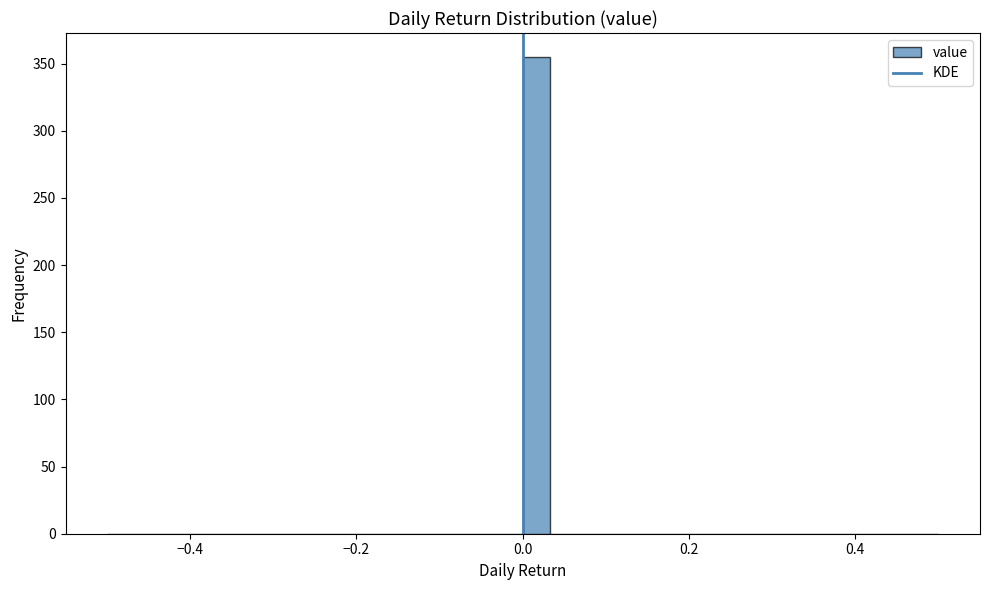

Read against the x-axis, roughly where is the centre of the tallest bar?

0.02